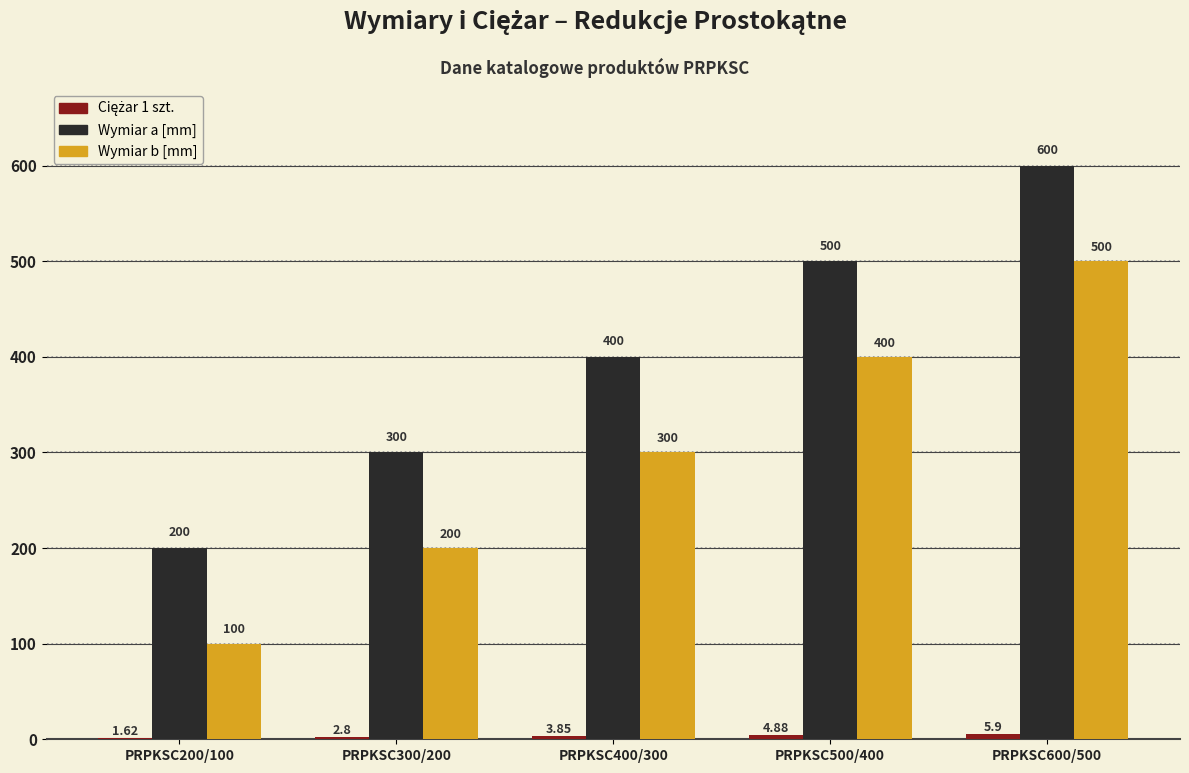

How many series are shown in this chart?

3